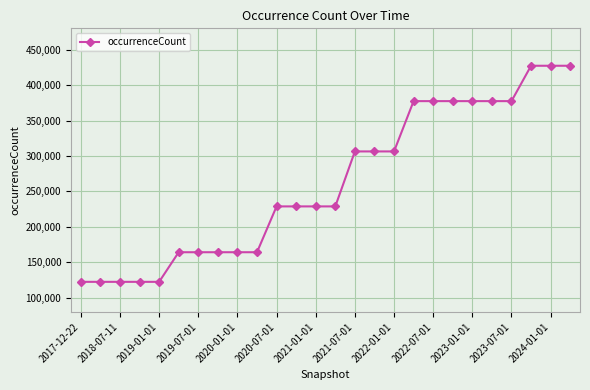

What is the smallest value displayed?

122454